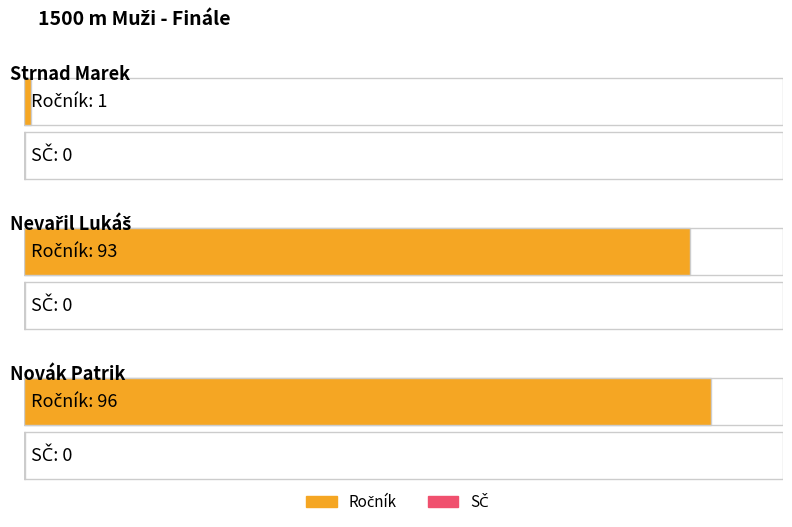

Which label corresponds to the smallest value in the chart?

Strnad Marek